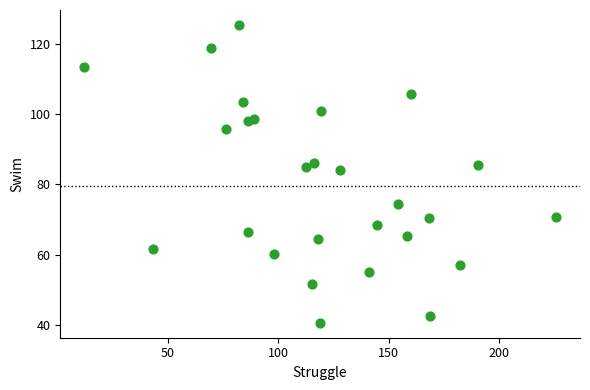

What is the range of X values (max minus min)?

214.0